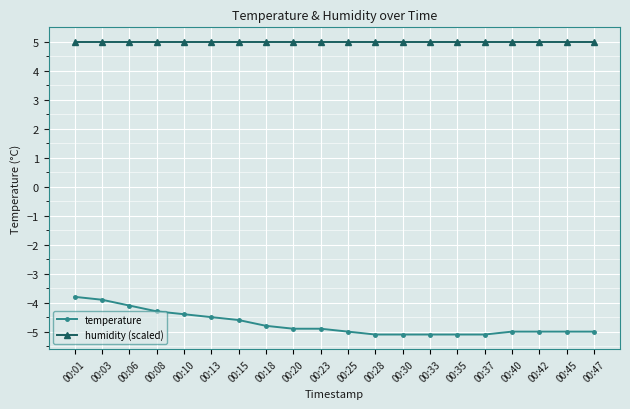

What is the average value of the humidity (scaled) series?

5.0